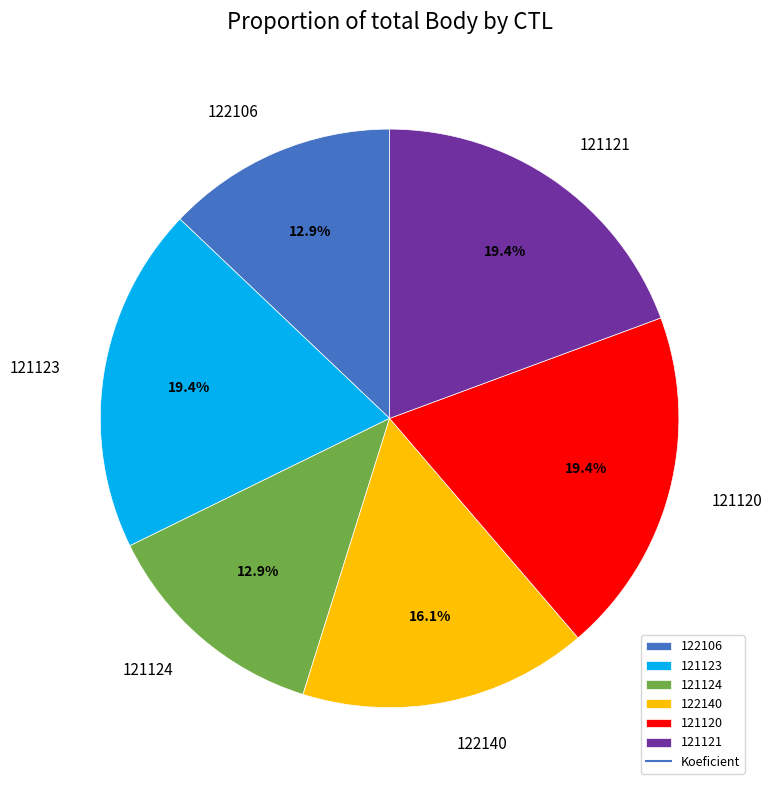

What percentage is the 121120 slice, to the nearest percent?

19%